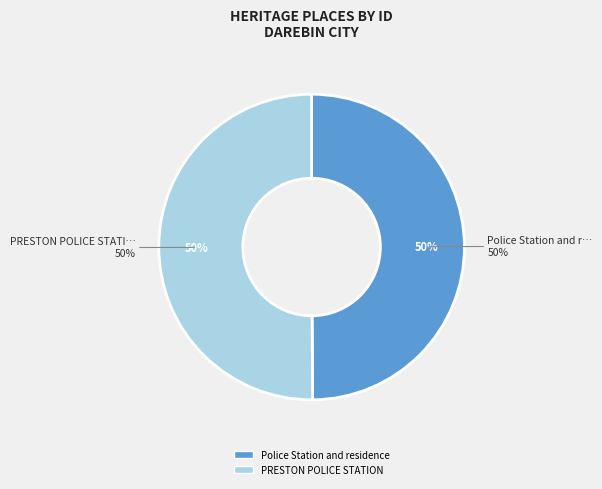

Count the number of slices in the pie.

2